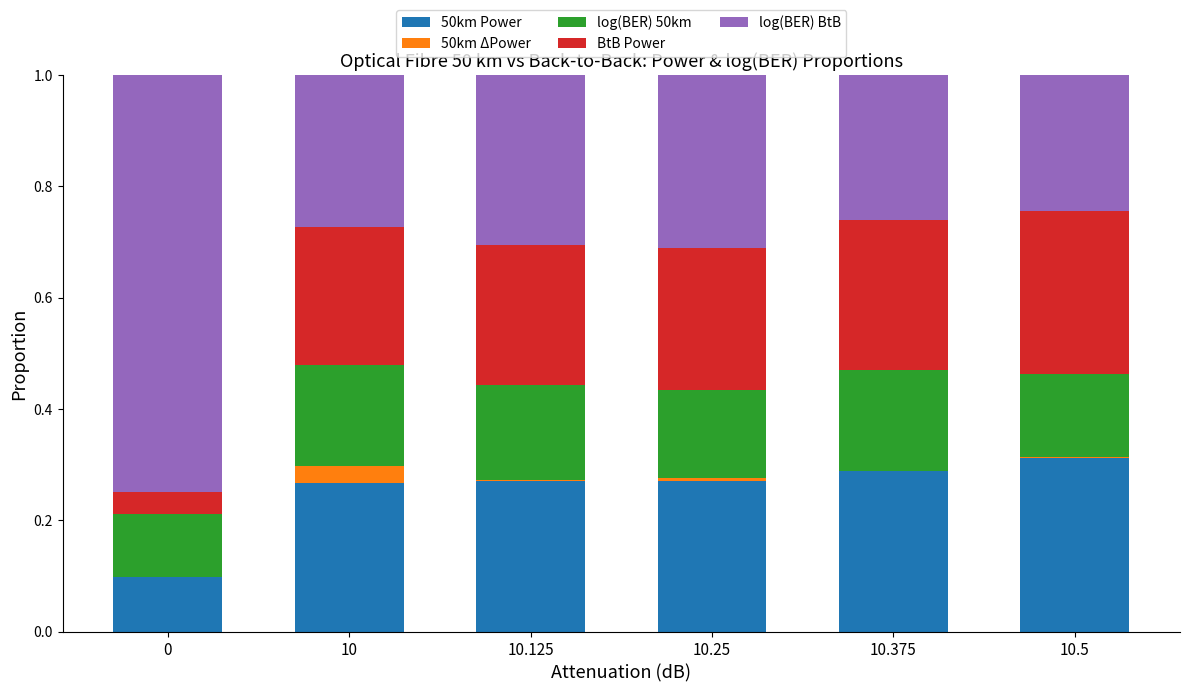

The 50km Power series shows 0.2 at 10.25. True or false?

False